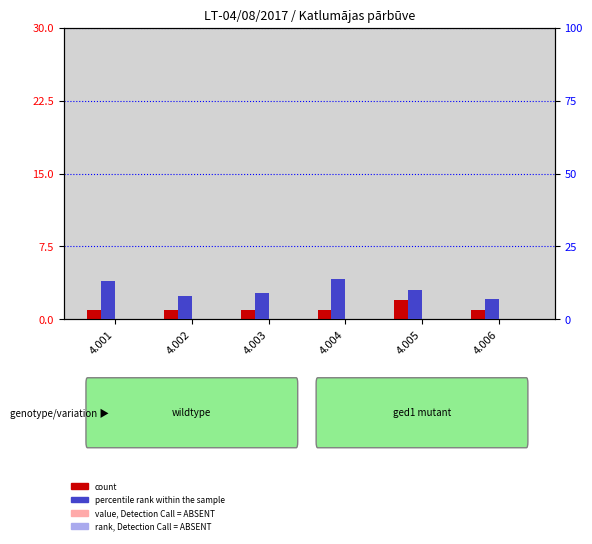

What is the difference between the count values at 4.002 and 4.005?

1